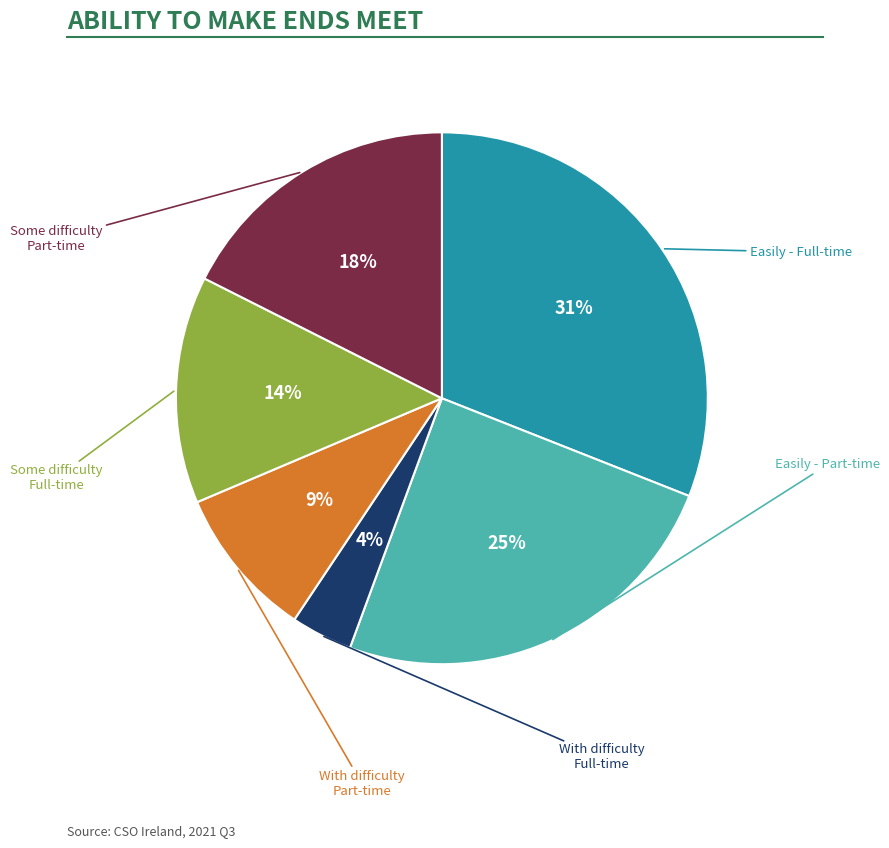

To the nearest percent, what is the difference between the largest and smallest slice percentages?

27%